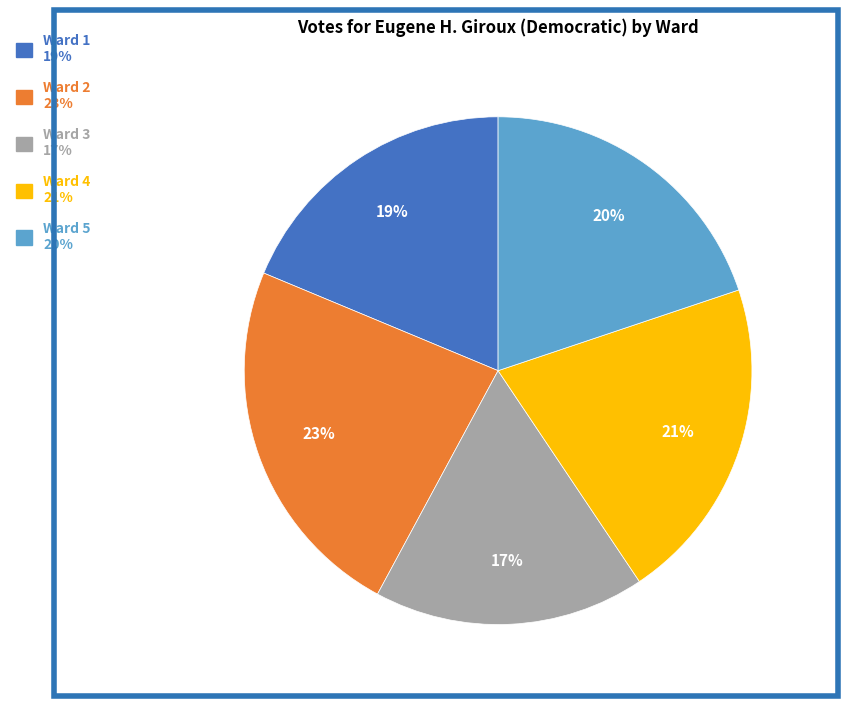

To the nearest percent, what is the combined percentage of Ward 3 and Ward 1?

36%